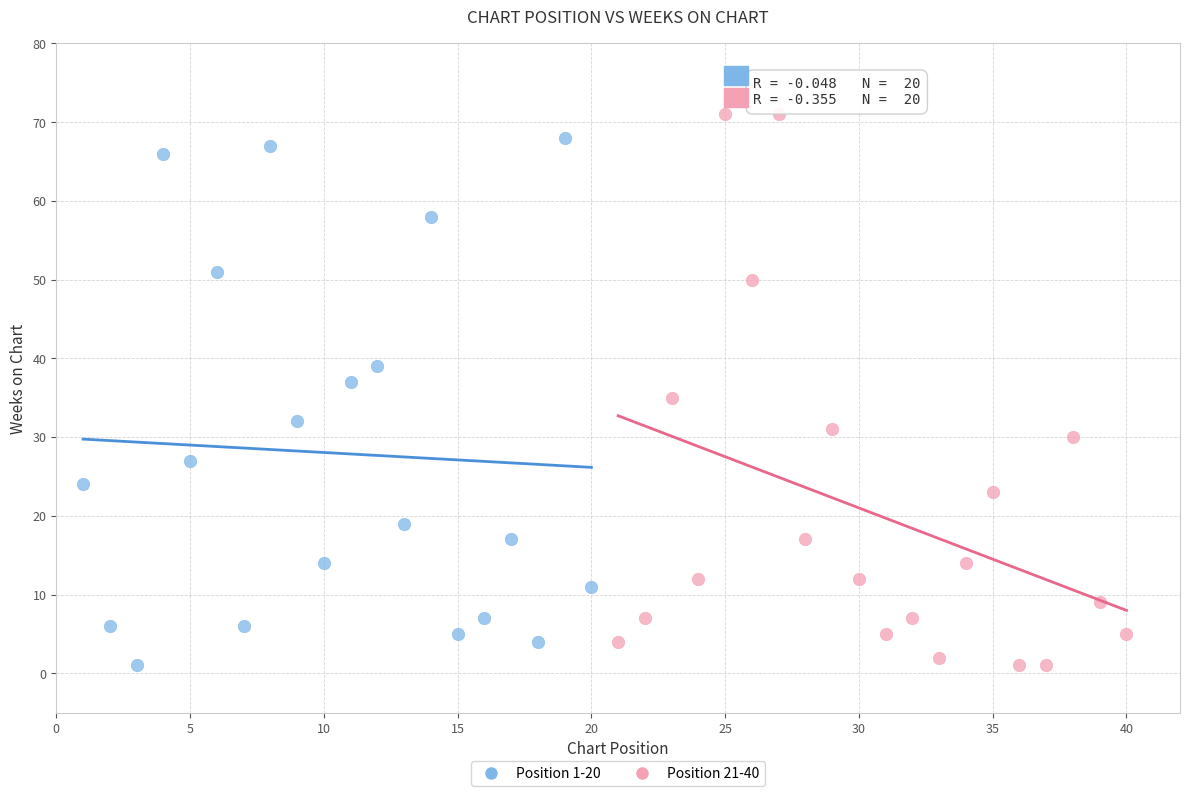

Which series contains the highest Y value?

Position 21-40